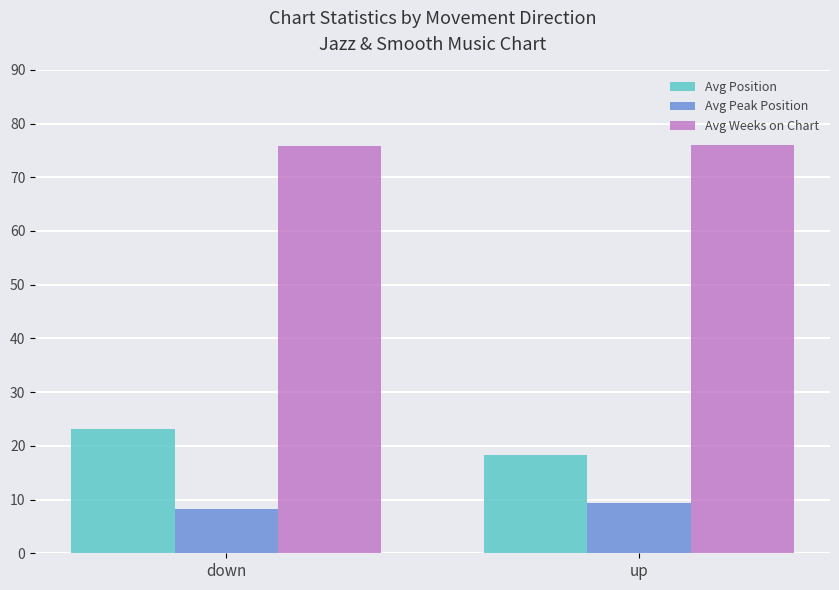

What is the total value across all series at down?

107.3